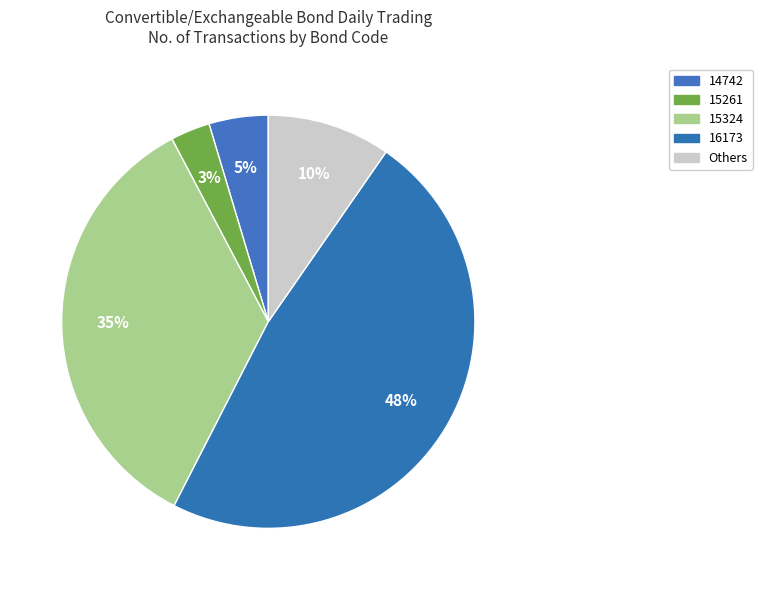

Count the number of slices in the pie.

5